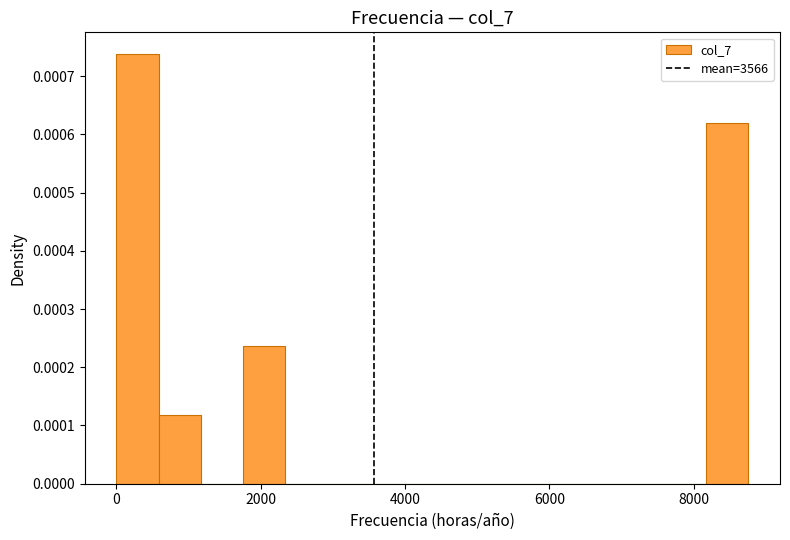

Read against the x-axis, roughly where is the centre of the tallest bar?

200